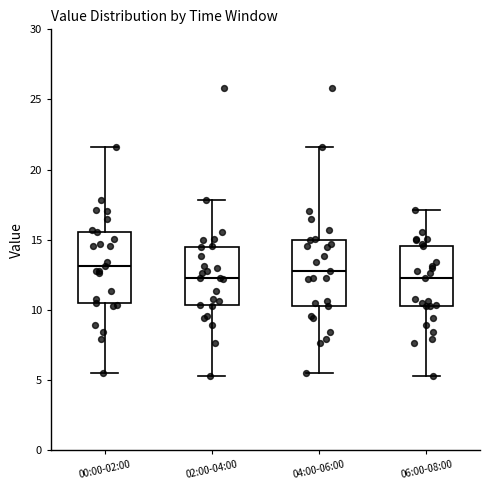

Reading left to right, transcribe this box plot: for each box, give where its median line is, the range the box spans, and where its two whiskers end, as read against the y-axis. The values are not printed on the chart, so give them approximately, as read against the axis.

00:00-02:00: median 13.0, box 10.5 to 15.5, whiskers 5.5 to 21.5
02:00-04:00: median 12.5, box 10.5 to 14.5, whiskers 5.5 to 18.0
04:00-06:00: median 13.0, box 10.5 to 15.0, whiskers 5.5 to 21.5
06:00-08:00: median 12.5, box 10.5 to 14.5, whiskers 5.5 to 17.0